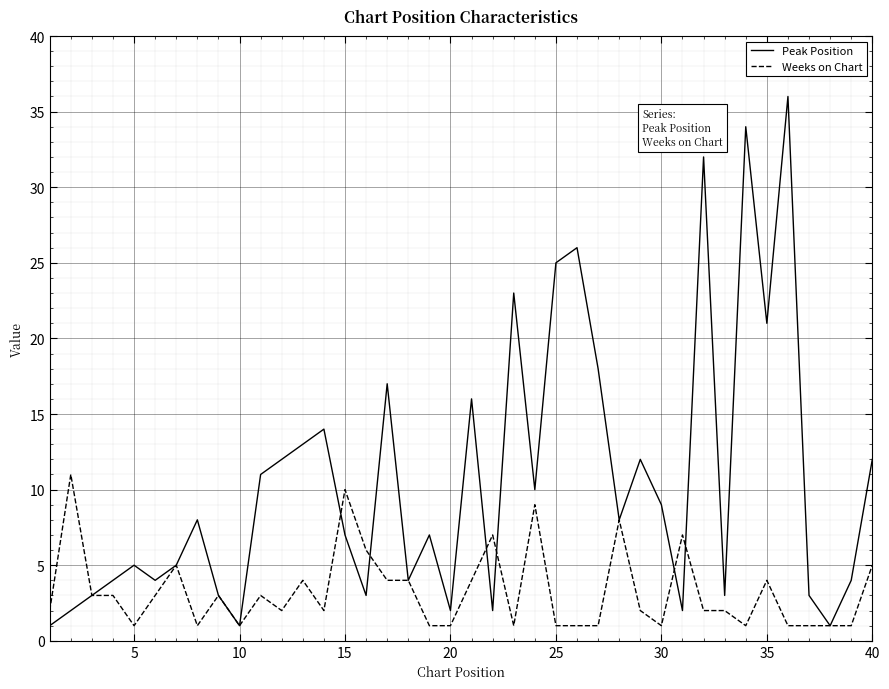

Rank the series by their average value, from highest to lowest.

Peak Position, Weeks on Chart